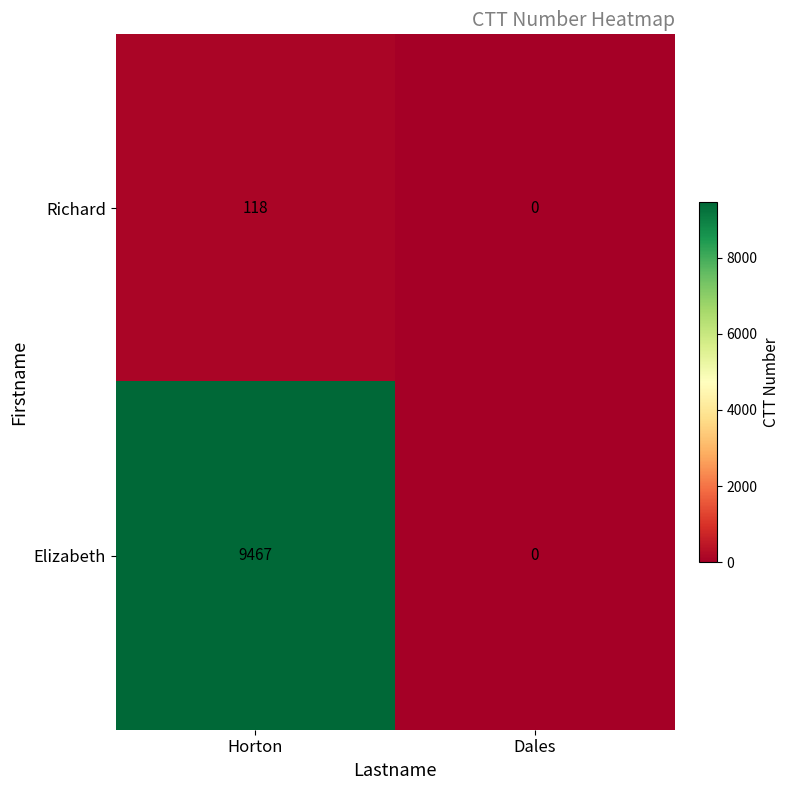

Reading right to left, list all the values displayed in this chart.

Richard: 0	118
Elizabeth: 0	9467